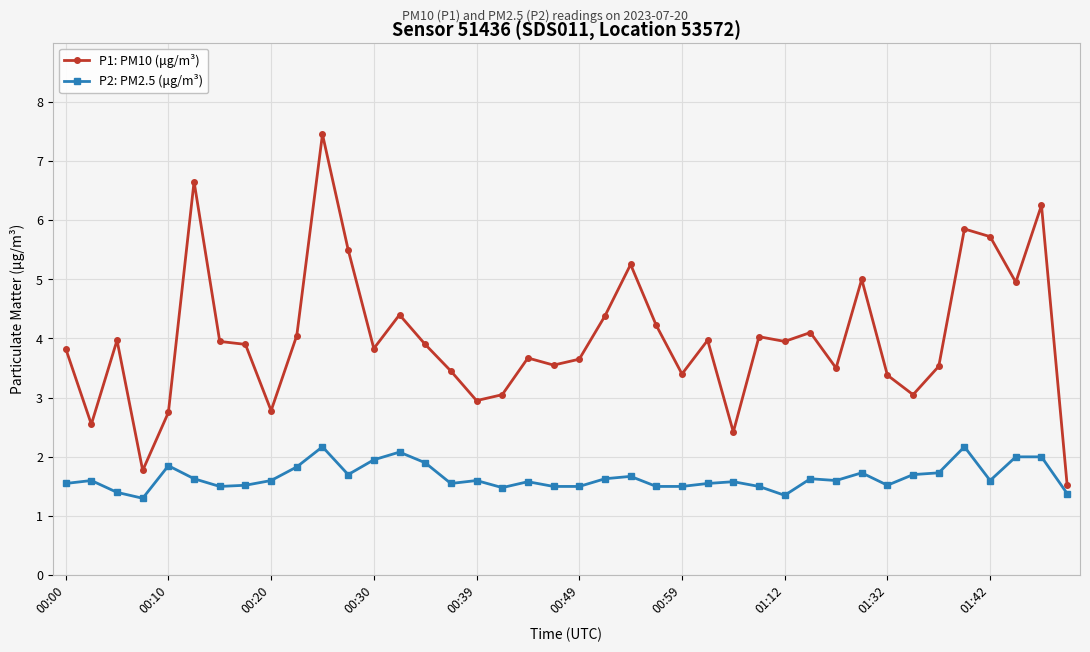

True or false: P1: PM10 (μg/m³) and P2: PM2.5 (μg/m³) intersect in this chart.

False